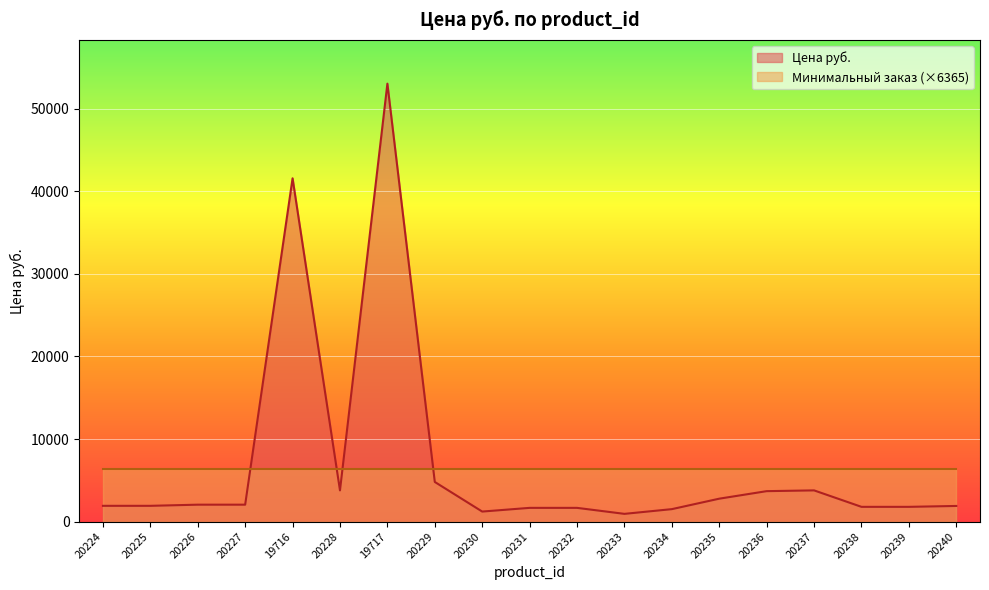

Which label corresponds to the smallest value in the chart?

20233